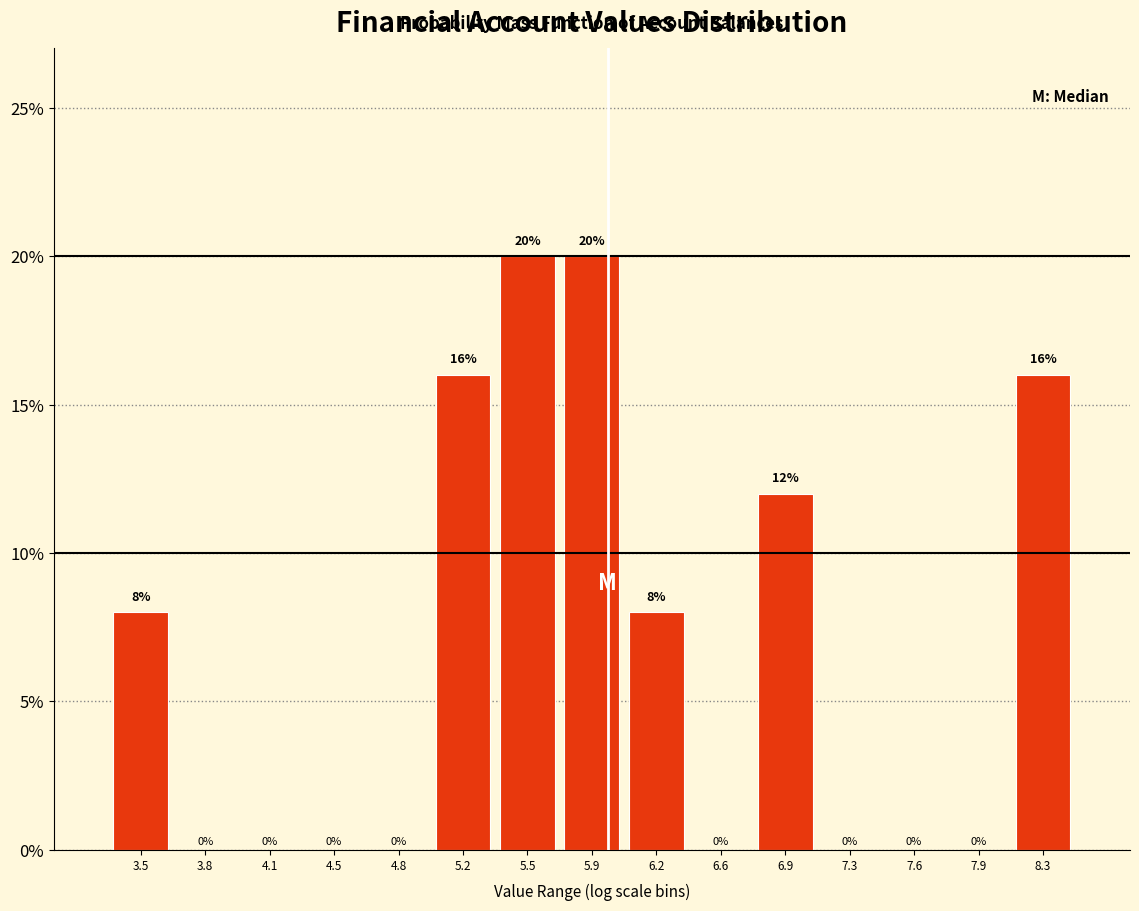

Reading left to right, list every bar in this chart as the range it spans on the x-axis followed by its height. The bar edges are not printed on the chart, so give them approximately, as read against the axis.

3.30 to 3.65: 8
3.65 to 4.00: 0
4.00 to 4.30: 0
4.30 to 4.65: 0
4.65 to 5.00: 0
5.00 to 5.35: 16
5.35 to 5.70: 20
5.70 to 6.05: 20
6.05 to 6.40: 8
6.40 to 6.75: 0
6.75 to 7.10: 12
7.10 to 7.45: 0
7.45 to 7.80: 0
7.80 to 8.10: 0
8.10 to 8.45: 16